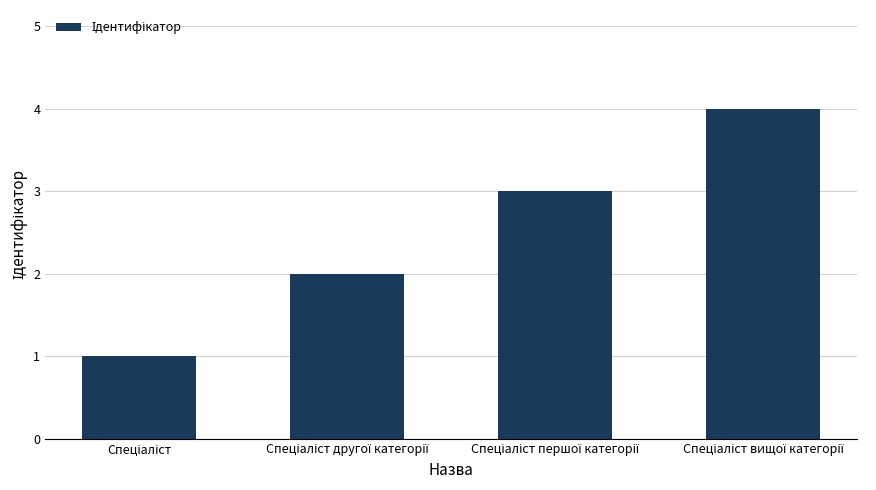

What is the smallest value displayed?

1